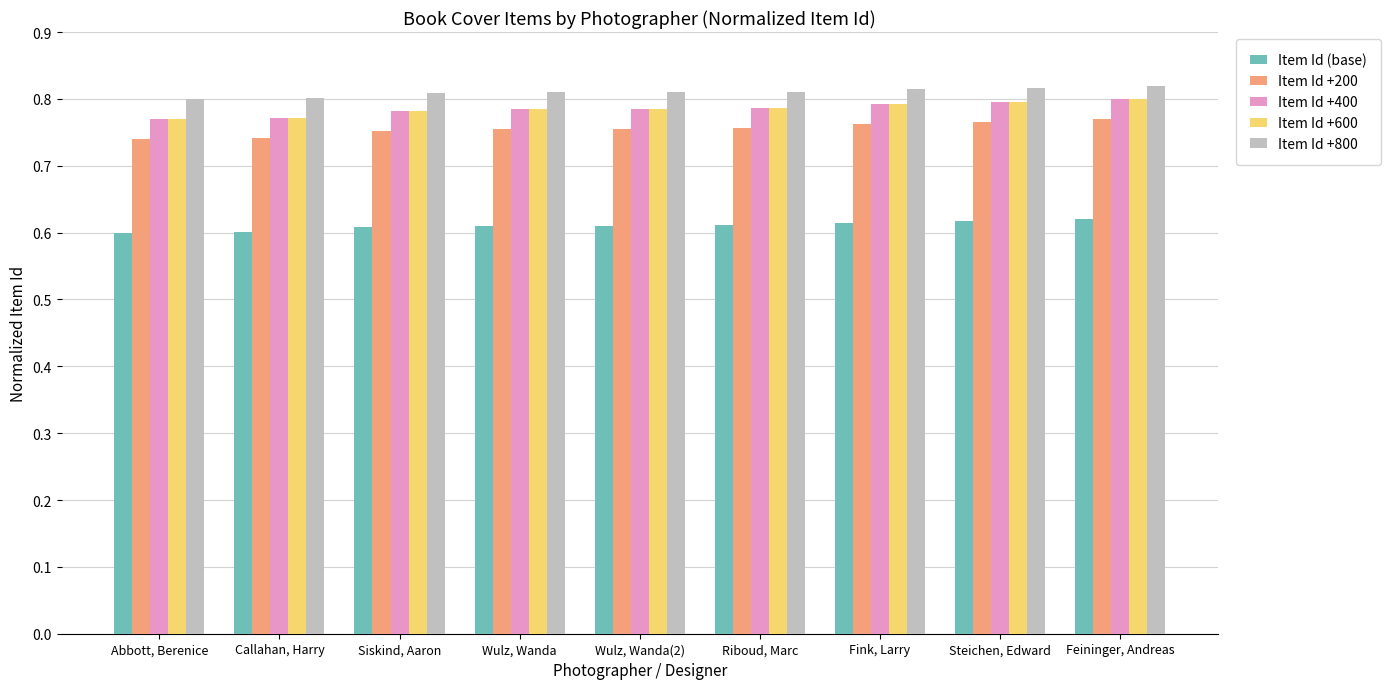

What are all the series names shown in the legend?

Item Id (base), Item Id +200, Item Id +400, Item Id +600, Item Id +800